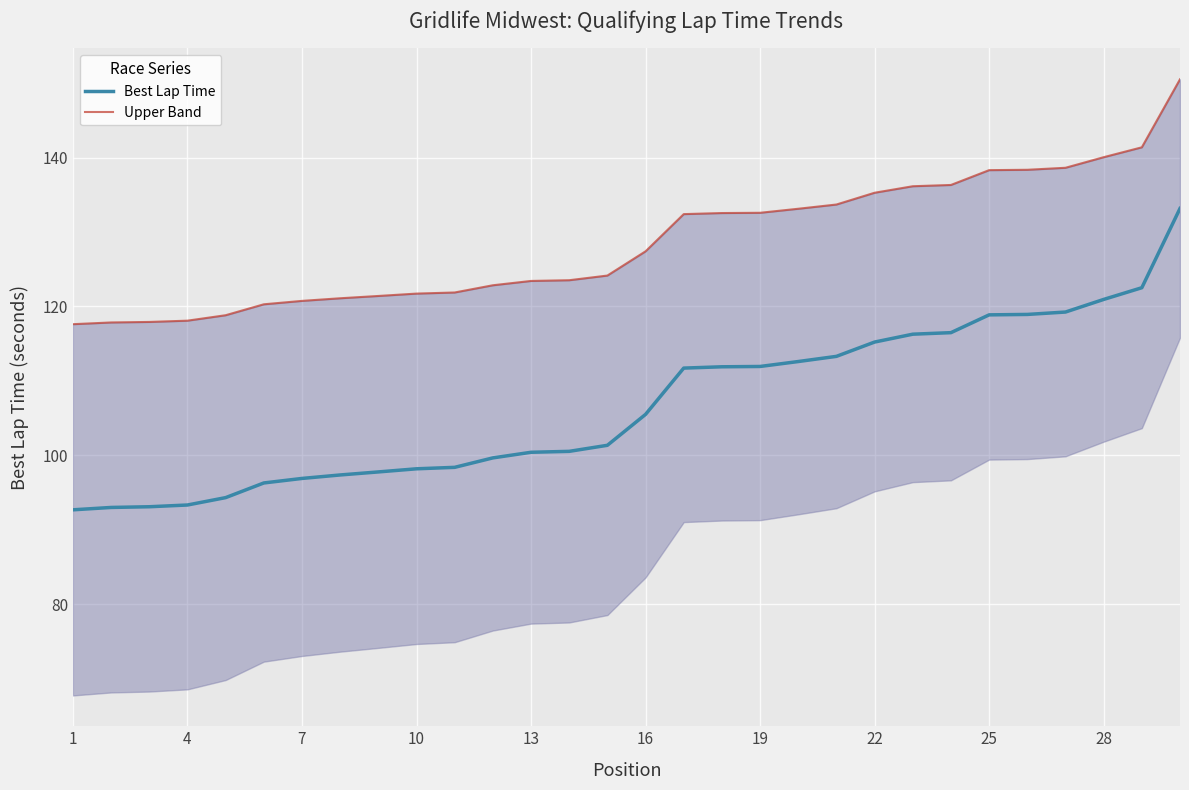

What is the lowest value of the Upper Band series?

117.6